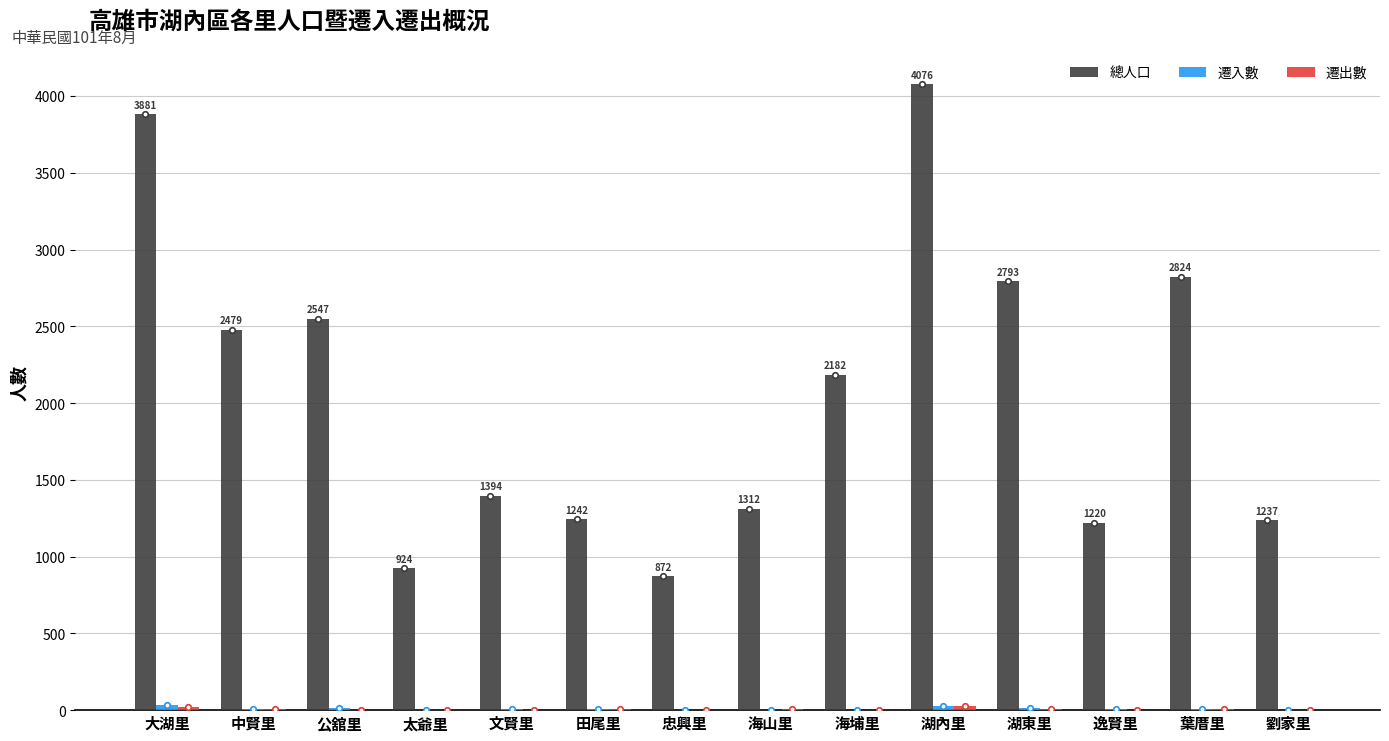

How many distinct data groups are displayed?

3